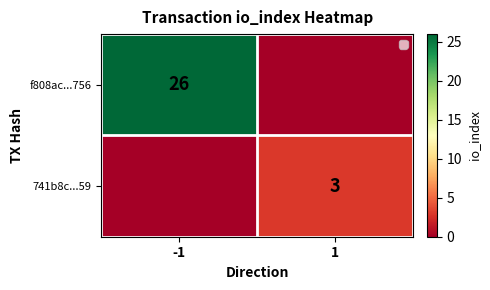

The 741b8c...59 series shows 3 at 1. True or false?

True